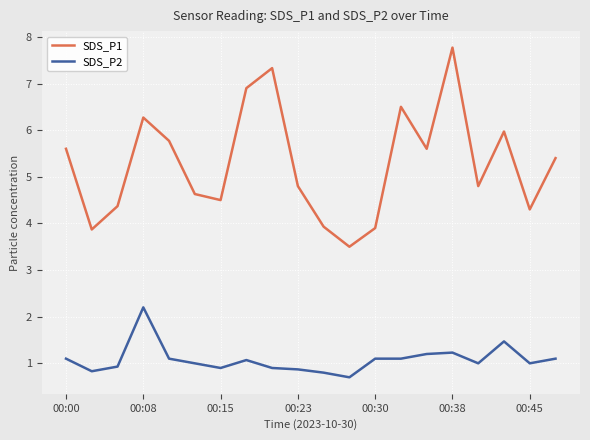

Reading right to left, list all the values displayed in this chart.

SDS_P1: 5.4	4.3	6.0	4.8	7.8	5.6	6.5	3.9	3.5	3.9	4.8	7.3	6.9	4.5	4.6	5.8	6.3	4.4	3.9	5.6
SDS_P2: 1.1	1.0	1.5	1.0	1.2	1.2	1.1	1.1	0.7	0.8	0.9	0.9	1.1	0.9	1.0	1.1	2.2	0.9	0.8	1.1